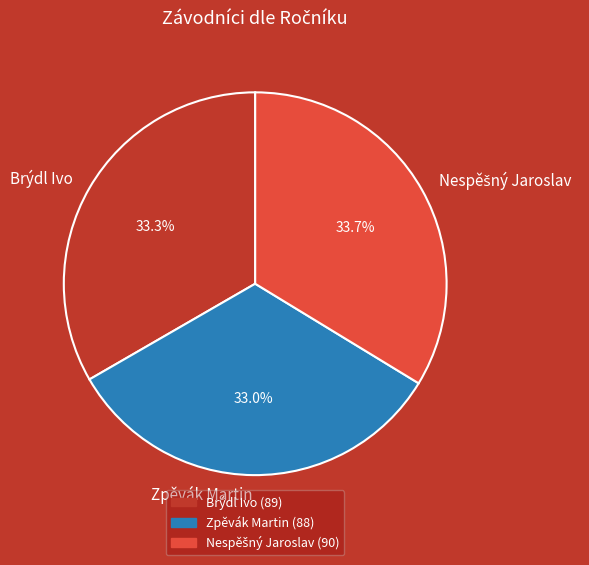

How many segments does this pie chart have?

3